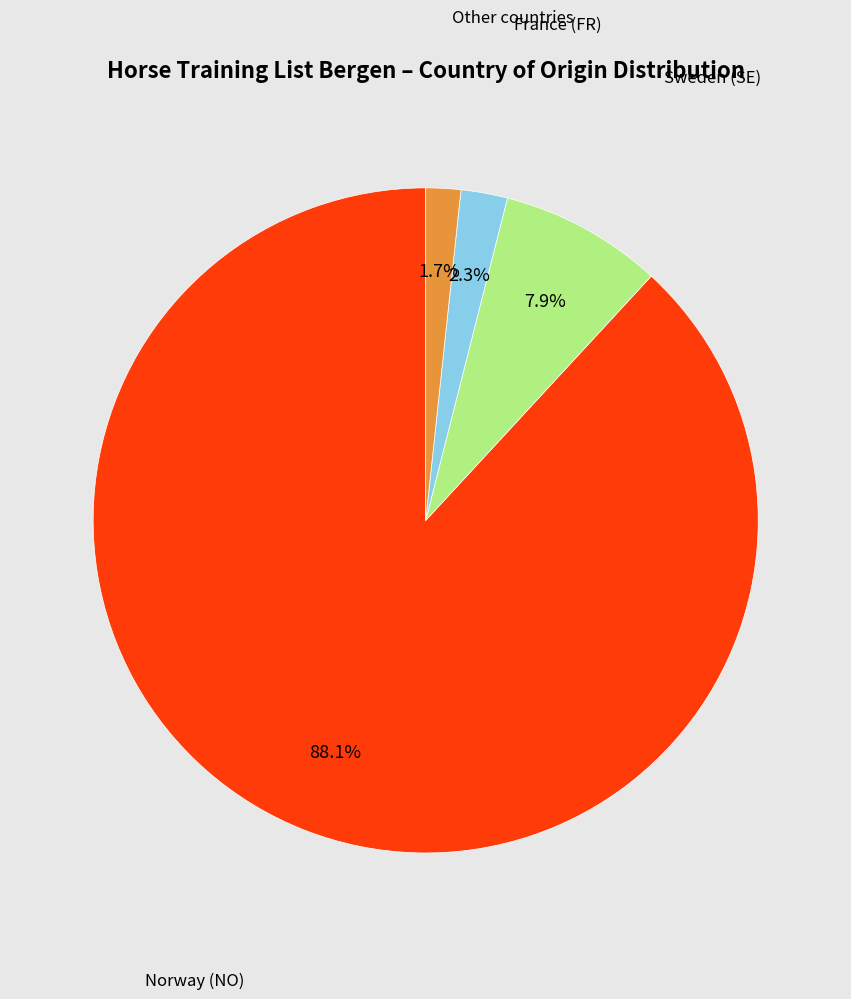

Count the number of slices in the pie.

4